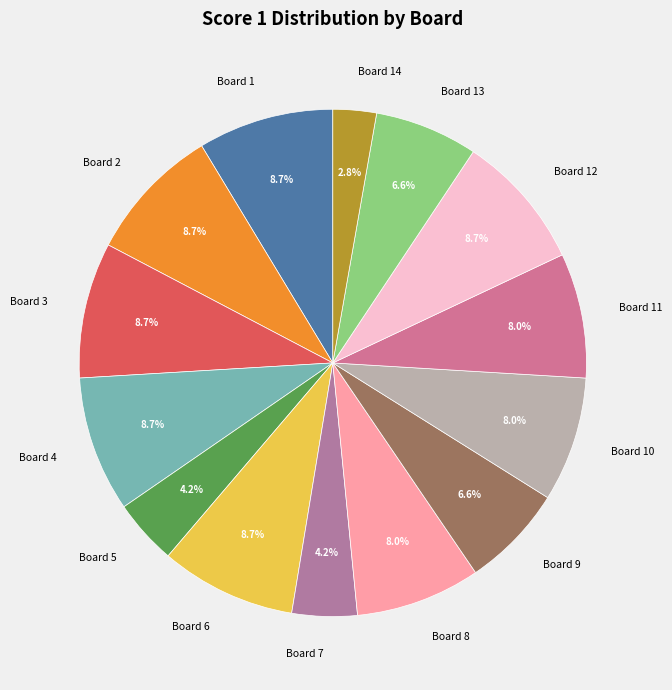

To the nearest percent, what is the combined percentage of Board 2 and Board 5?

13%